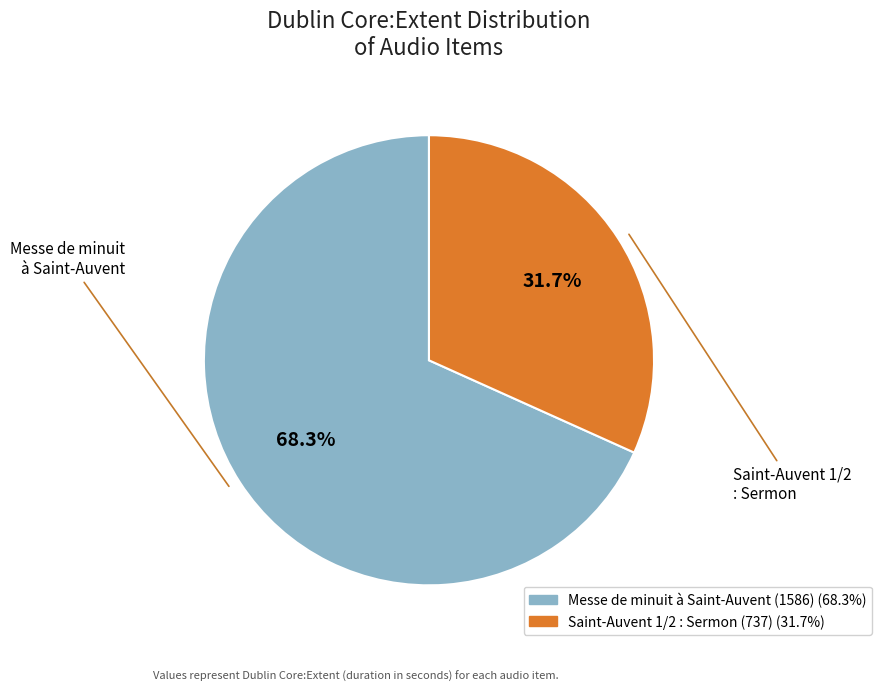

Which category has the biggest portion of the pie?

Messe de minuit à Saint-Auvent (1586)